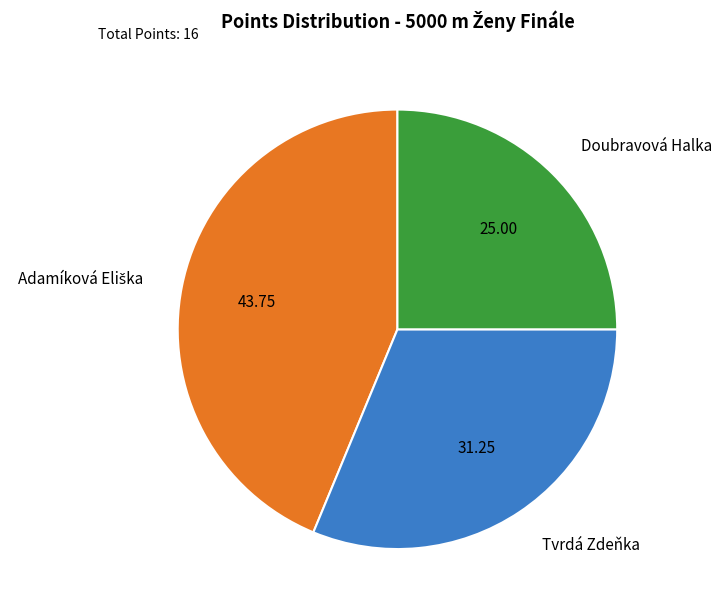

Which category has the smallest portion of the pie?

Doubravová Halka